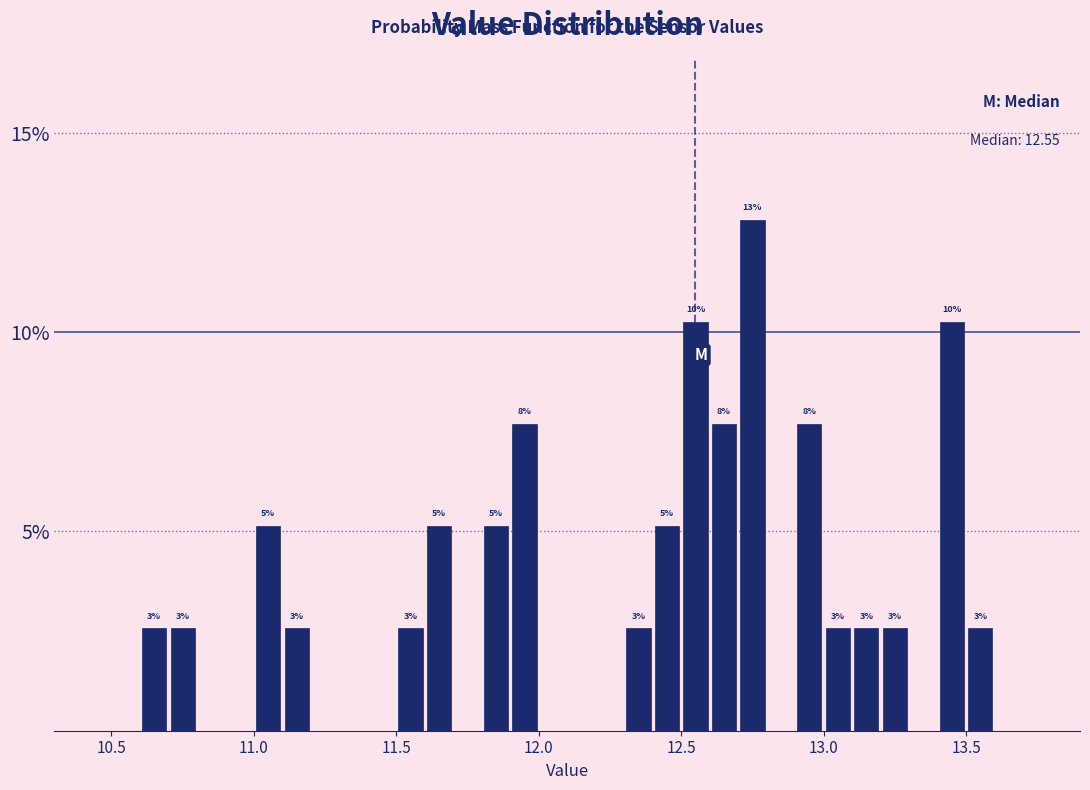

Around what value on the x-axis is the tallest bar? Give the approximate position of its centre, as read against the axis.

12.75